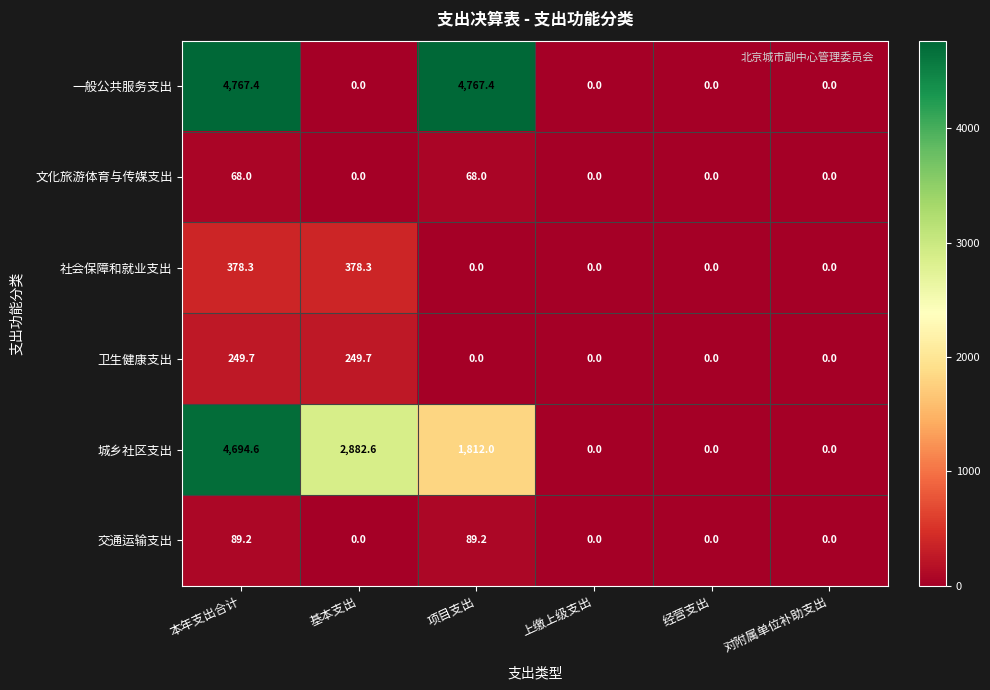

What is the spread (max minus min) of values at 项目支出?

4767.4